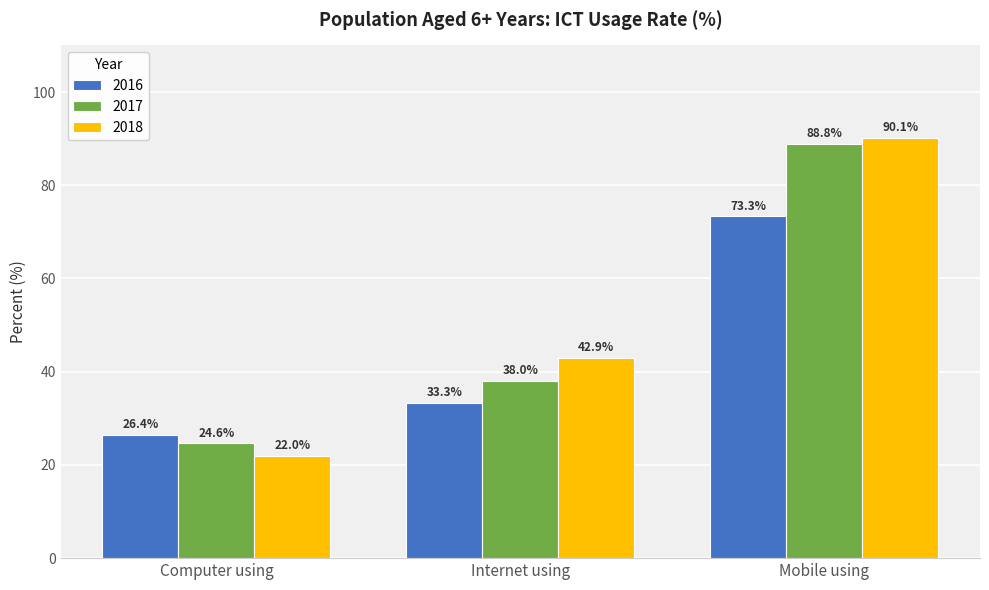

Does the chart contain any negative values?

No